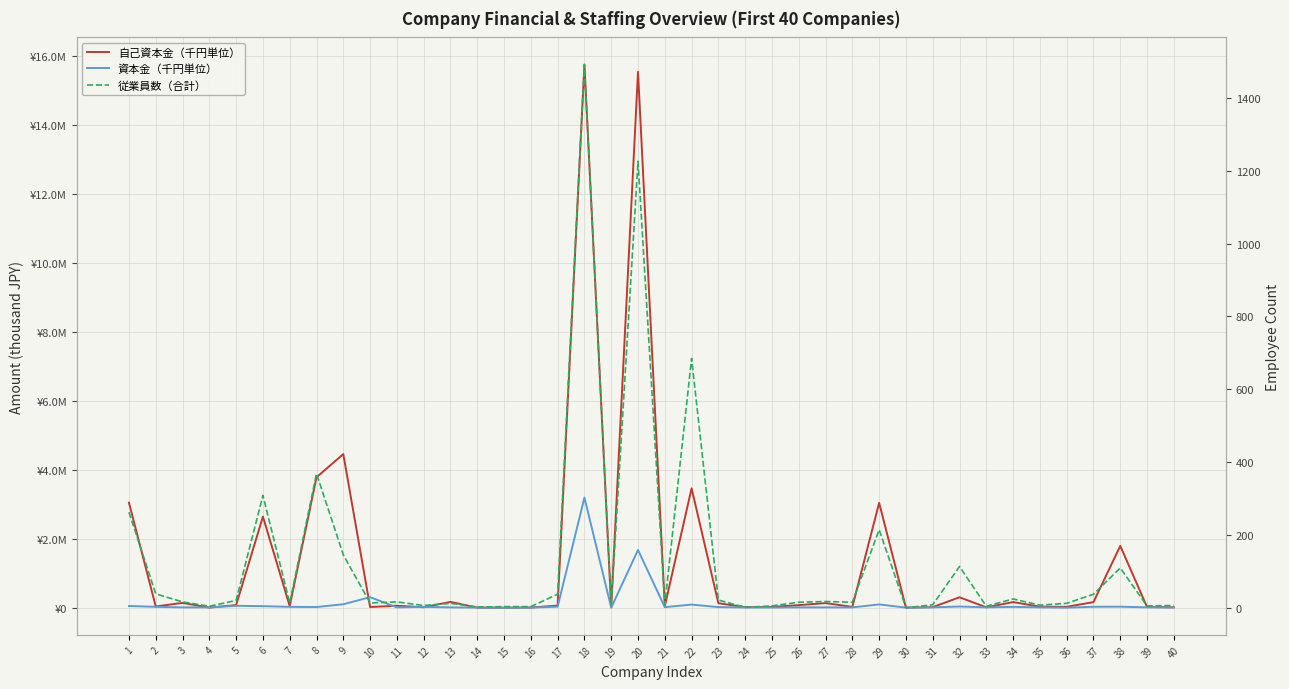

Is the value of 自己資本金（千円単位） at 39 greater than the value of 資本金（千円単位） at 2?

No